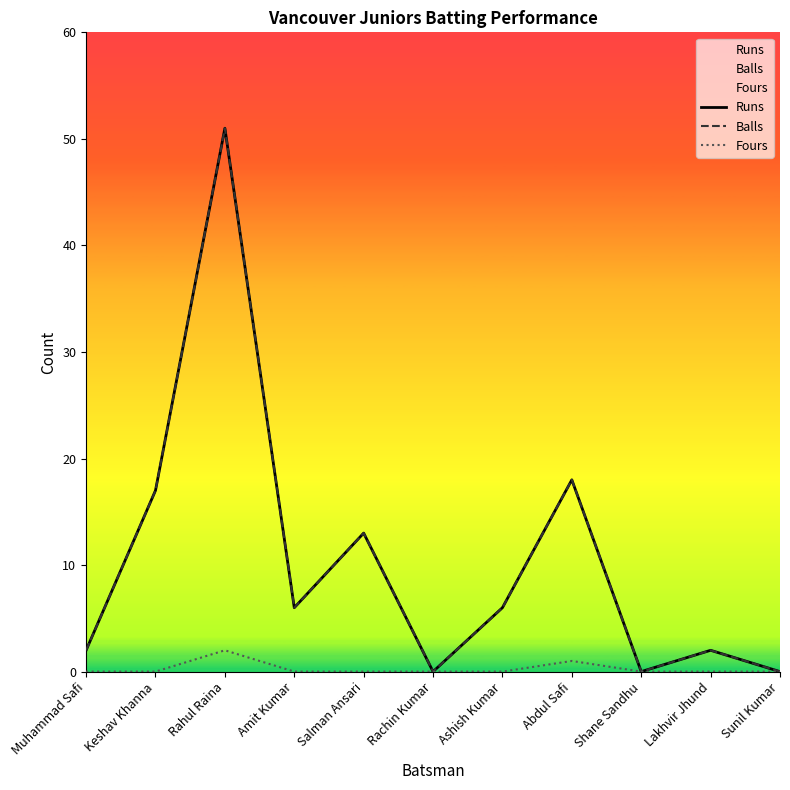

What position from the left is Abdul Safi?

8